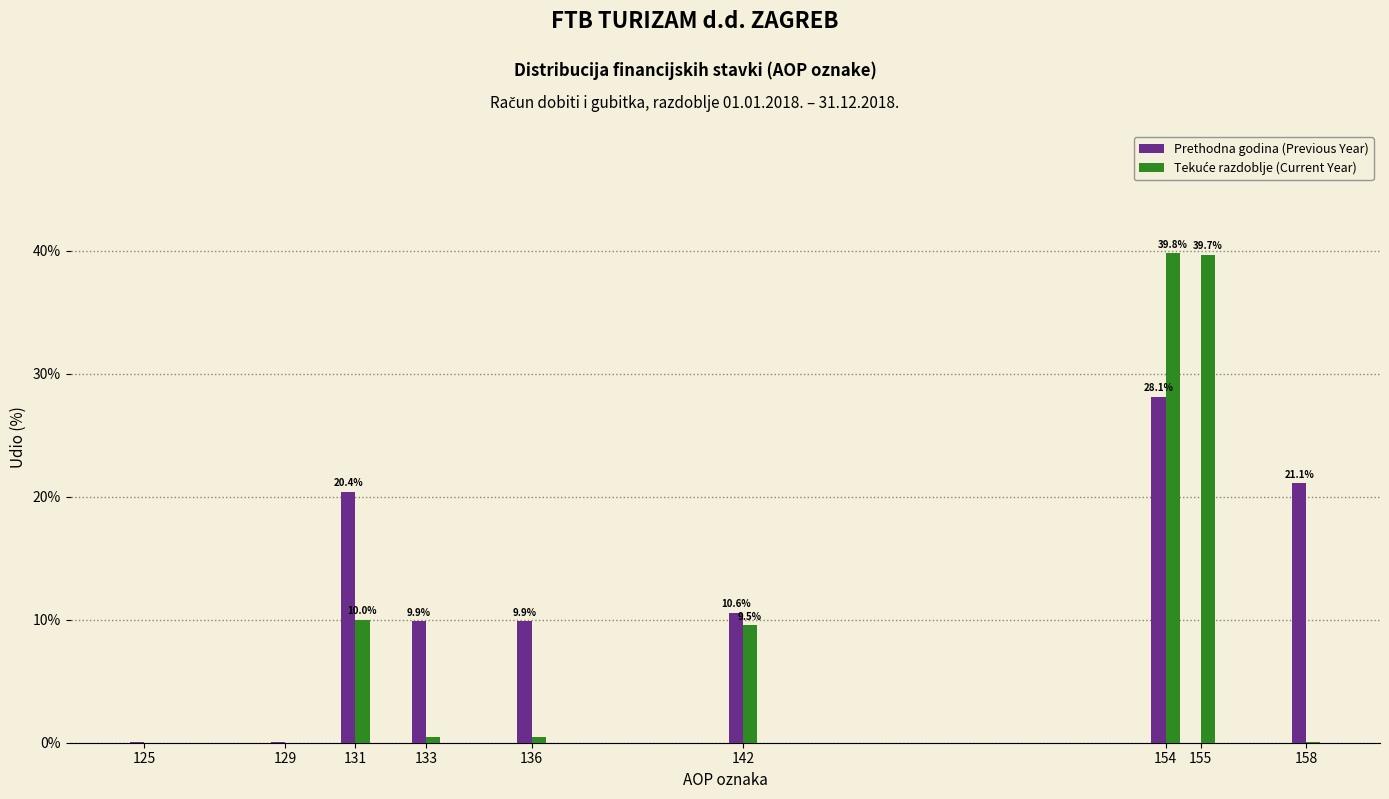

What is the highest value of the Prethodna godina (Previous Year) series?

28.1